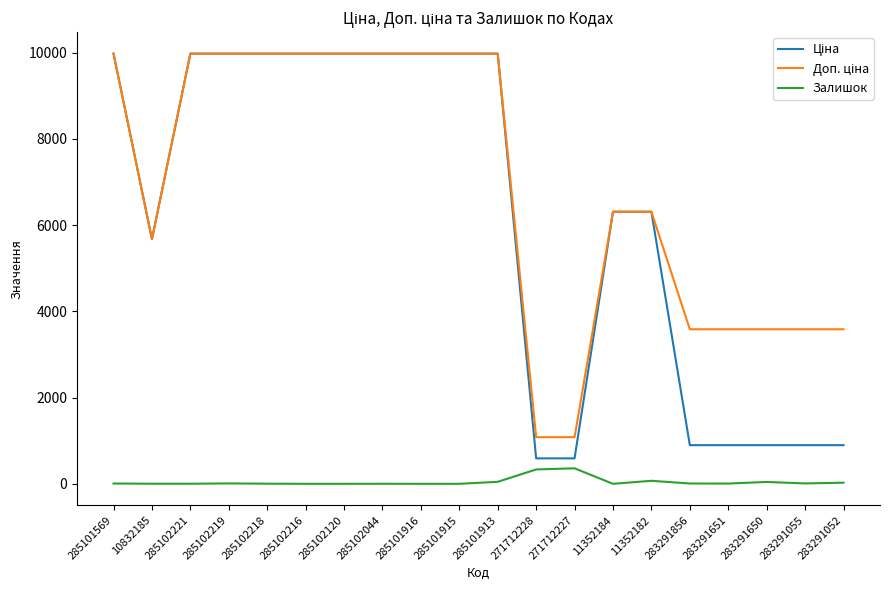

The Залишок series shows 6.0 at 283291651. True or false?

True